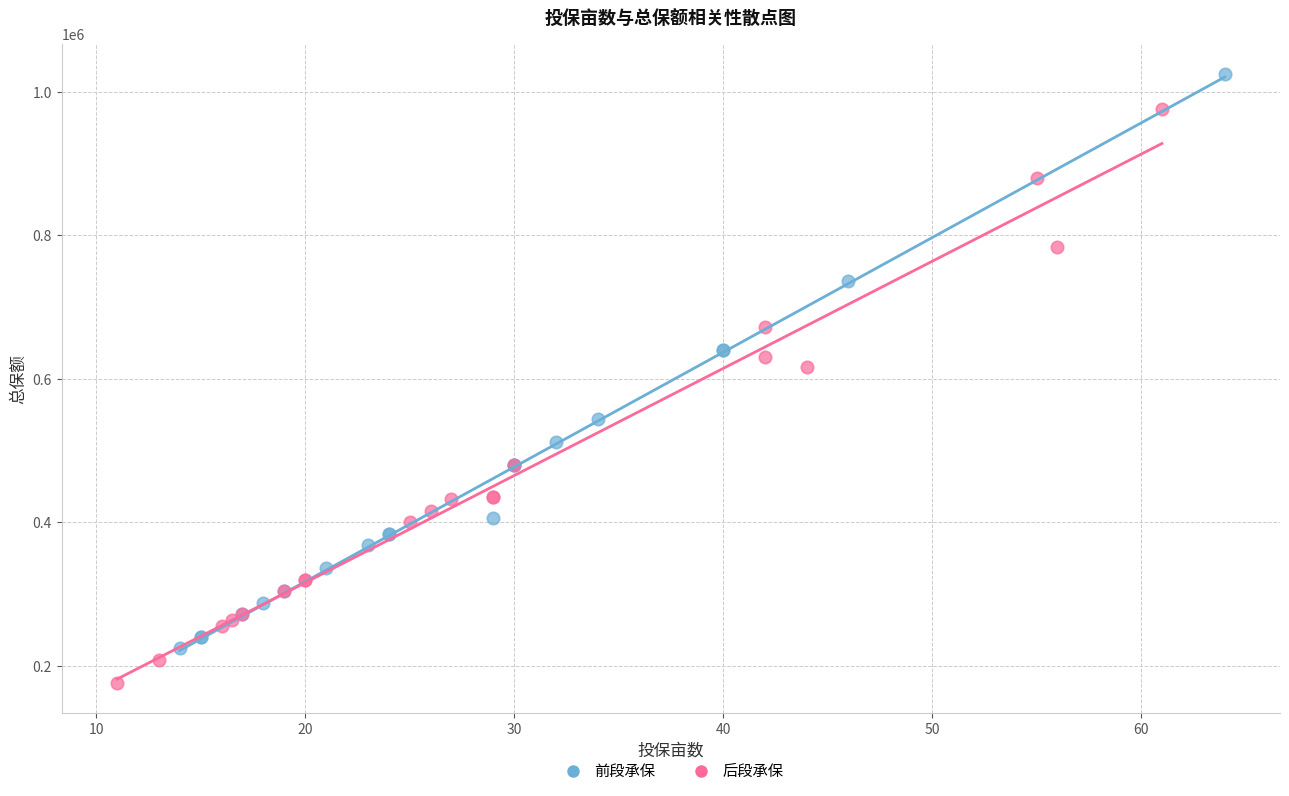

What are all the series names shown in the legend?

前段承保, 后段承保